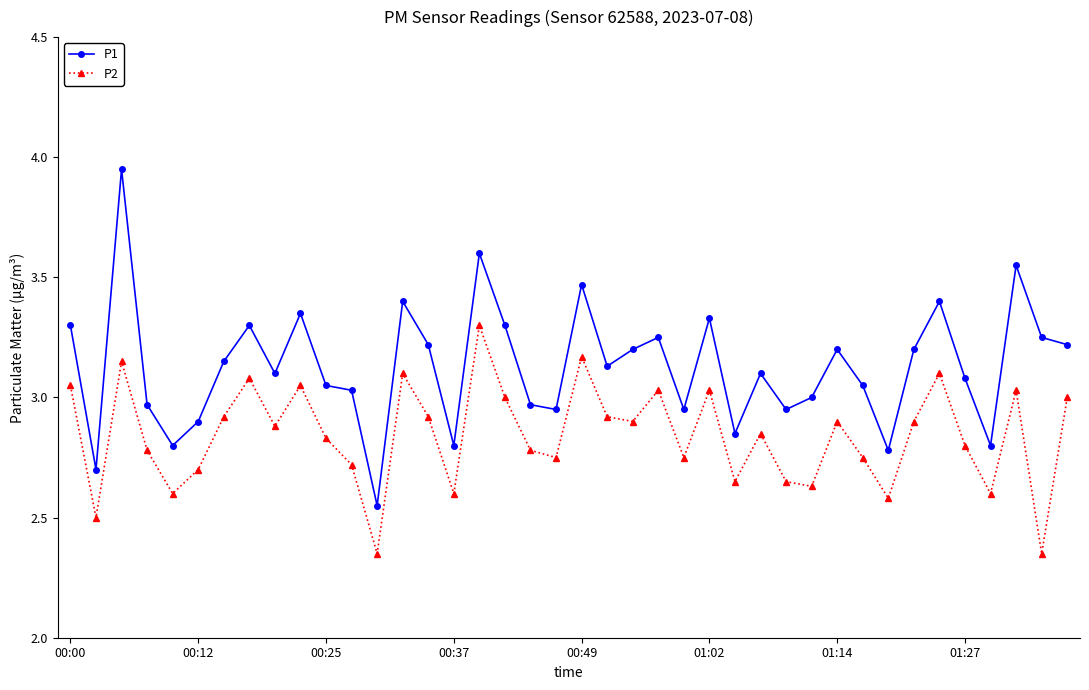

How many lines are shown in the chart?

2